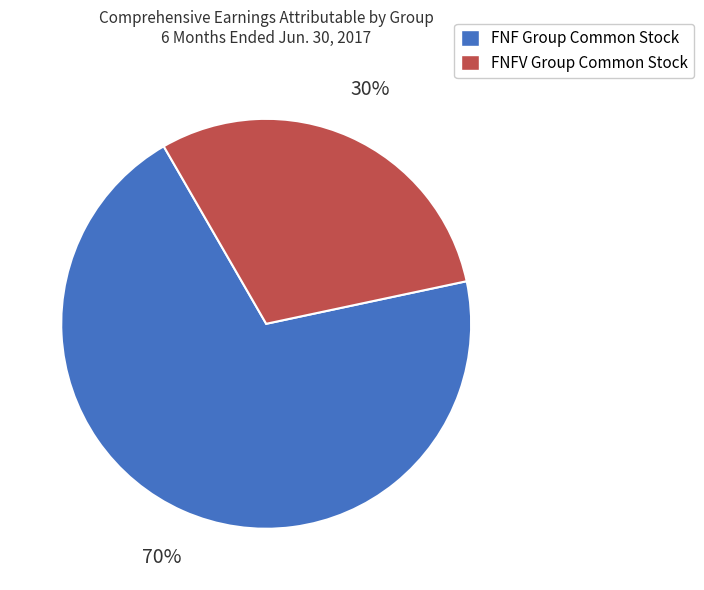

What is the ratio of the value at FNF Group Common Stock to the value at FNFV Group Common Stock?

2.3